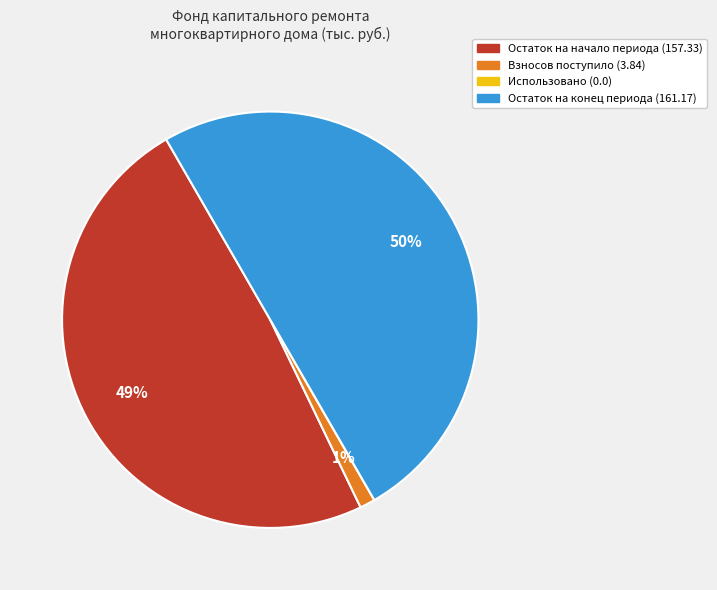

Does Остаток на начало периода (157.33) represent more than half of the total?

No